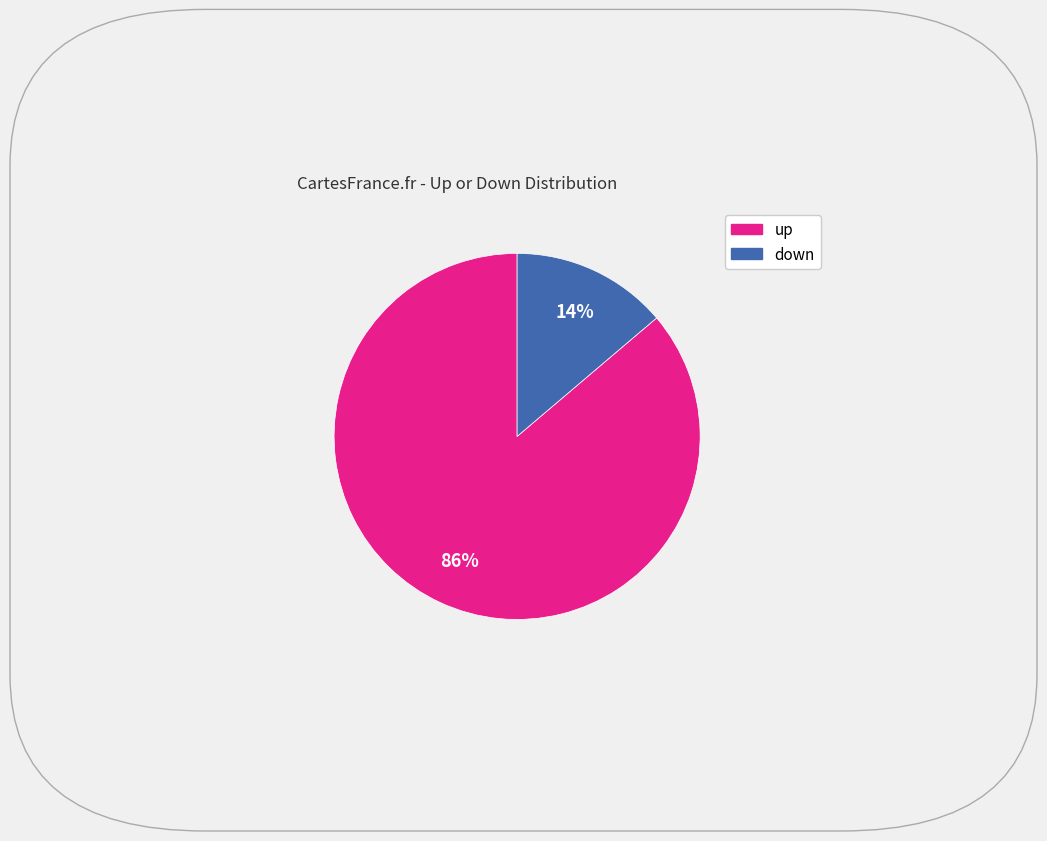

To the nearest percent, what is the combined percentage of down and up?

100%